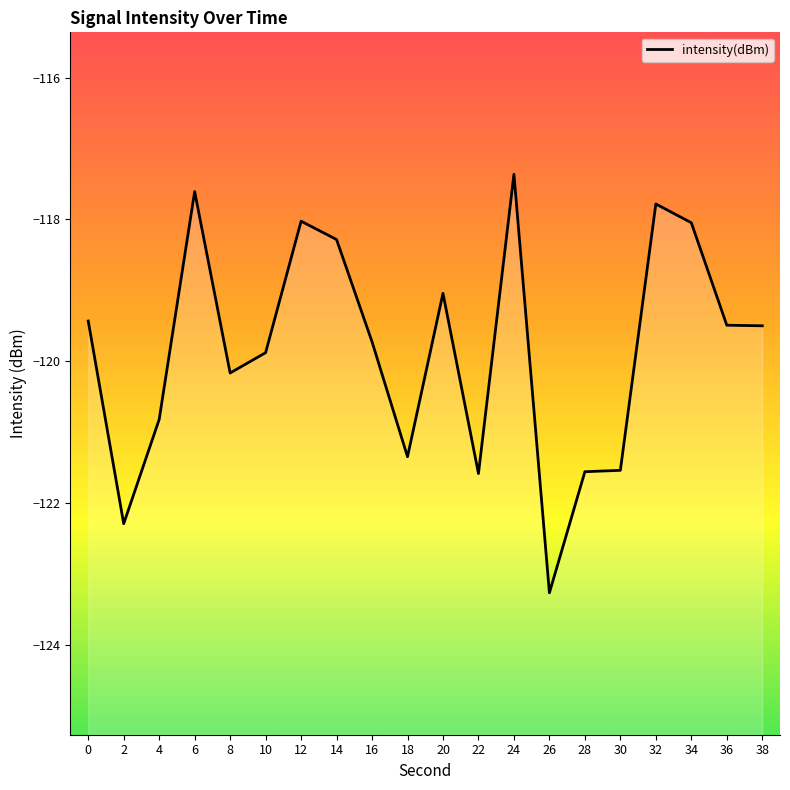

At which category does the data reach its first local peak?

6